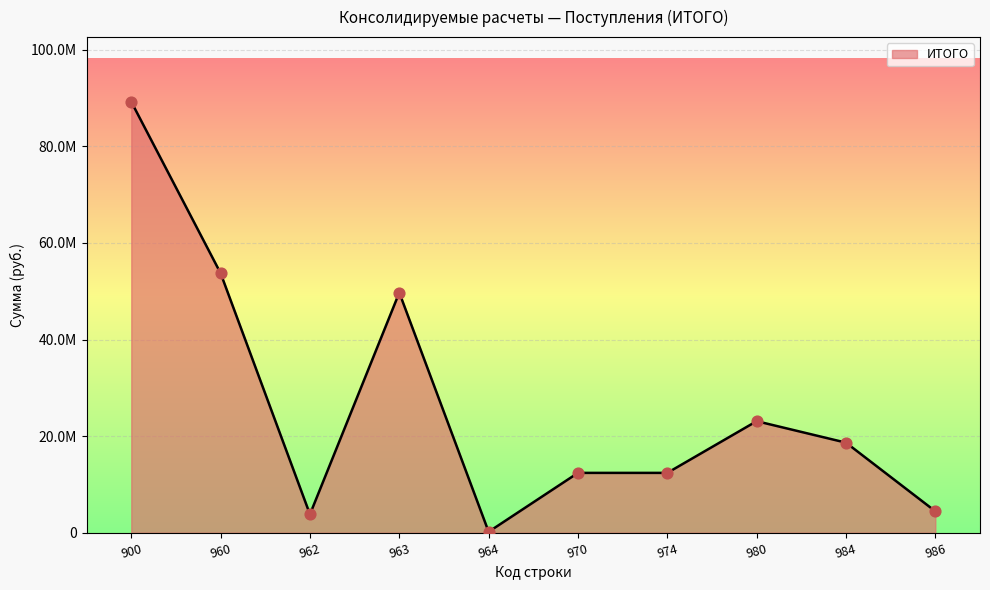

What is the ratio of the value at 974 to the value at 980?

0.5